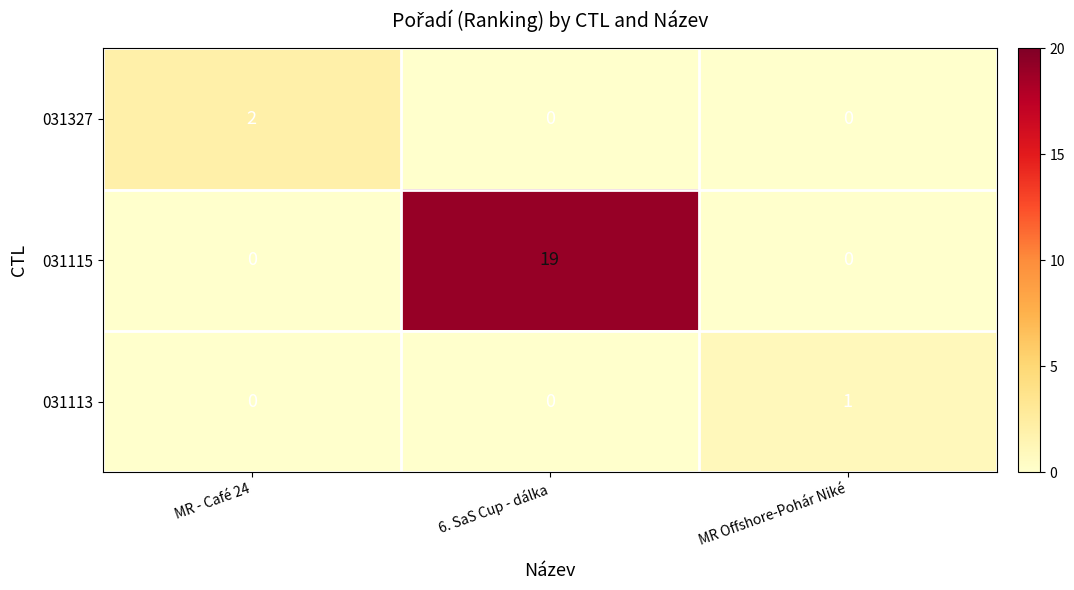

Reading right to left, transcribe all the data shown in this chart.

031327: MR Offshore-Pohár Niké=0	6. SaS Cup - dálka=0	MR - Café 24=2
031115: MR Offshore-Pohár Niké=0	6. SaS Cup - dálka=19	MR - Café 24=0
031113: MR Offshore-Pohár Niké=1	6. SaS Cup - dálka=0	MR - Café 24=0